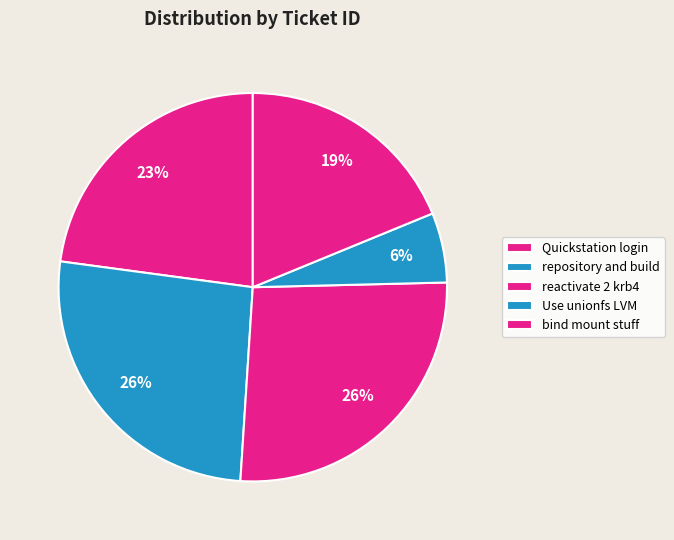

True or false: repository and build accounts for 26% of the total.

True